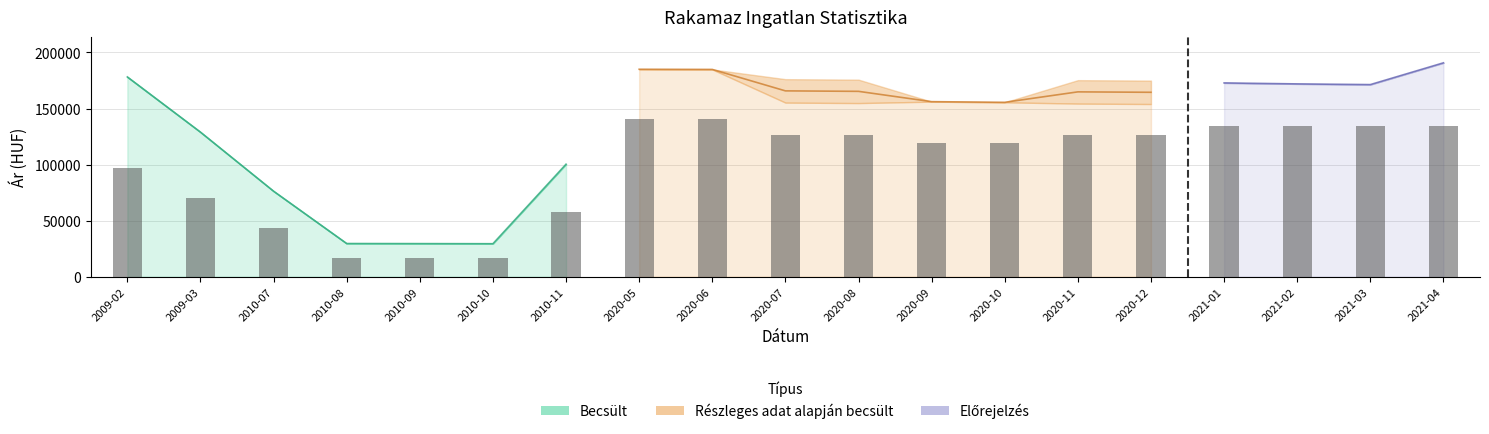

What is the difference between the highest and lowest values at 2021-01?

38638